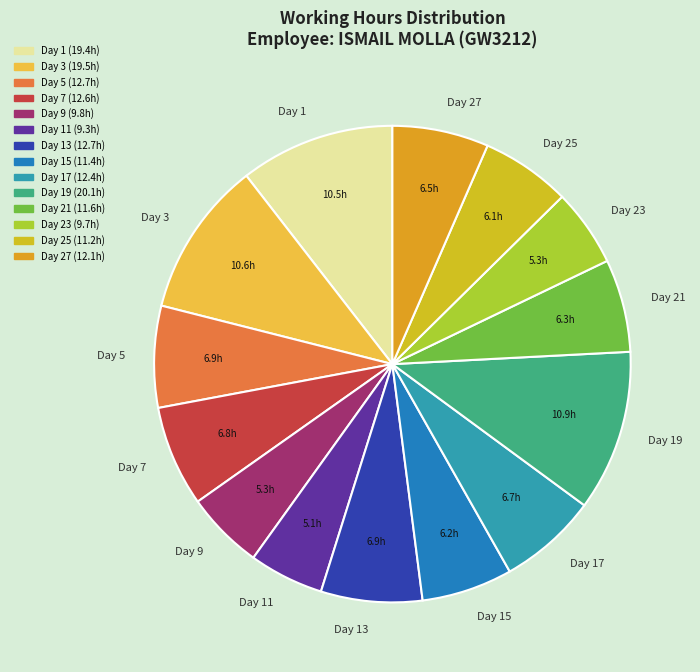

Is the sum of Day 13 and Day 1 greater than half?

No